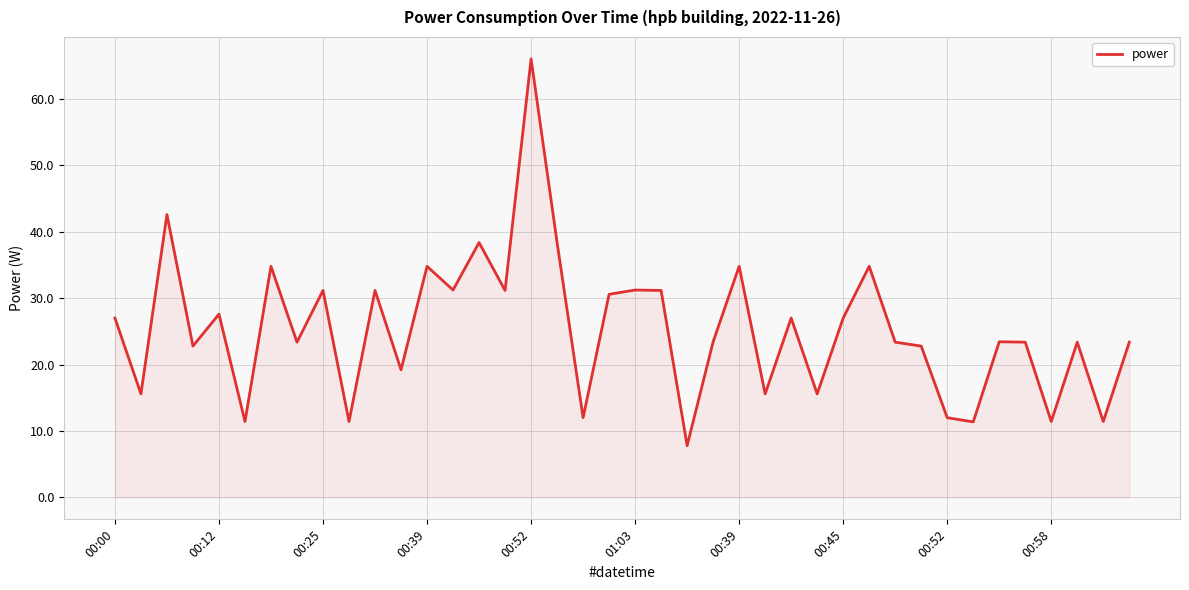

What is the smallest value displayed?

7.8